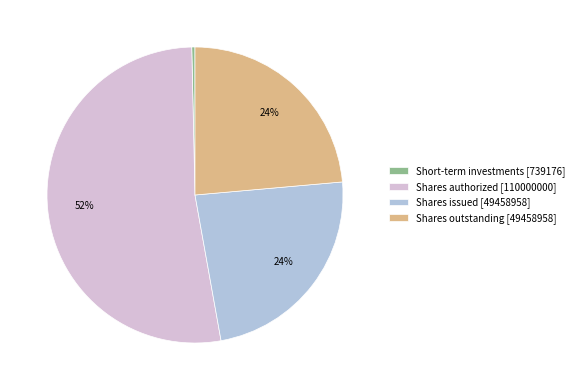

To the nearest percent, what portion does Shares authorized [110000000] represent?

52%